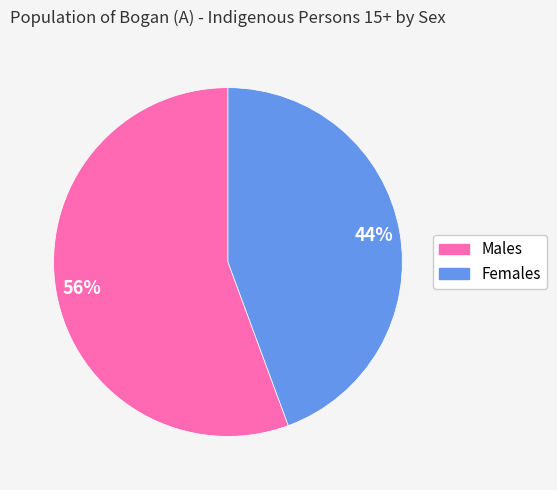

Combined, do Males and Females account for over 50%?

Yes